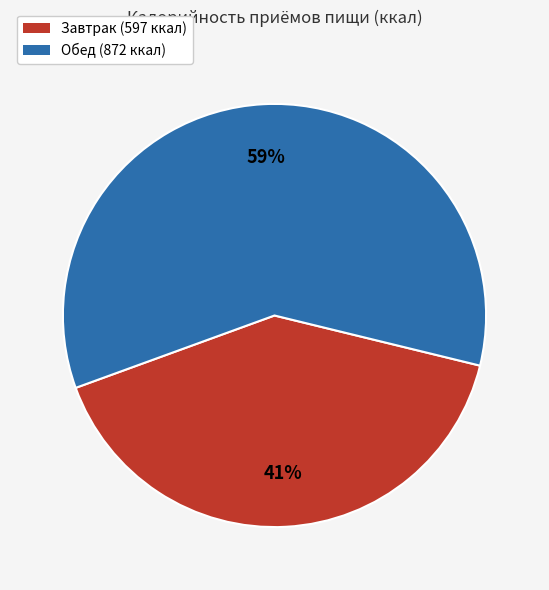

Approximately how many times larger is the value at Завтрак (597 ккал) compared to Обед (872 ккал)?

0.7